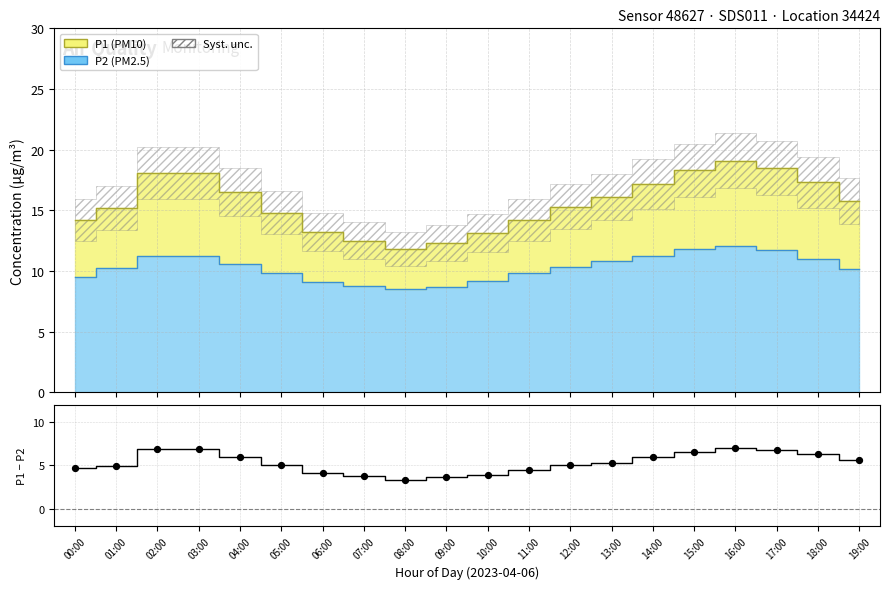

What is the change in value from 15:00 to 19:00?

-0.9